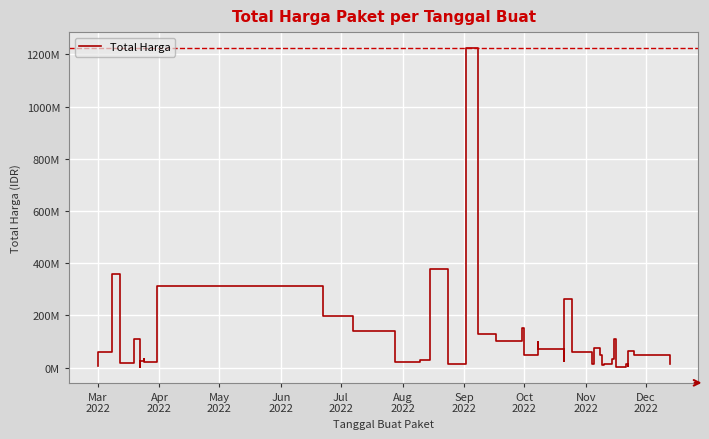

How many interior local peaks (higher than both neighbors) does the data have?

13